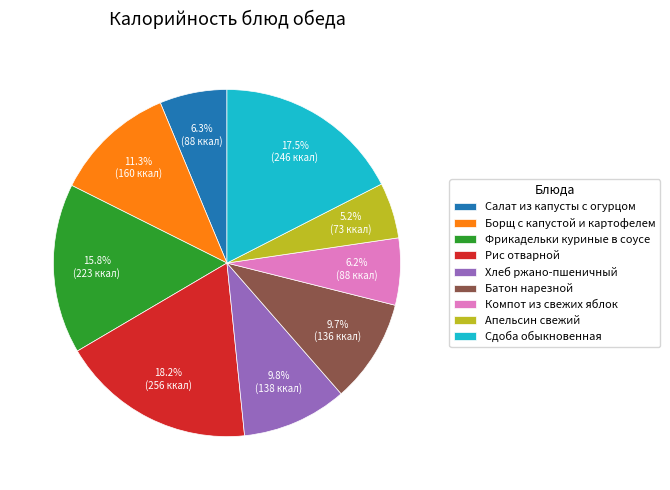

To the nearest percent, what portion does Батон нарезной represent?

10%